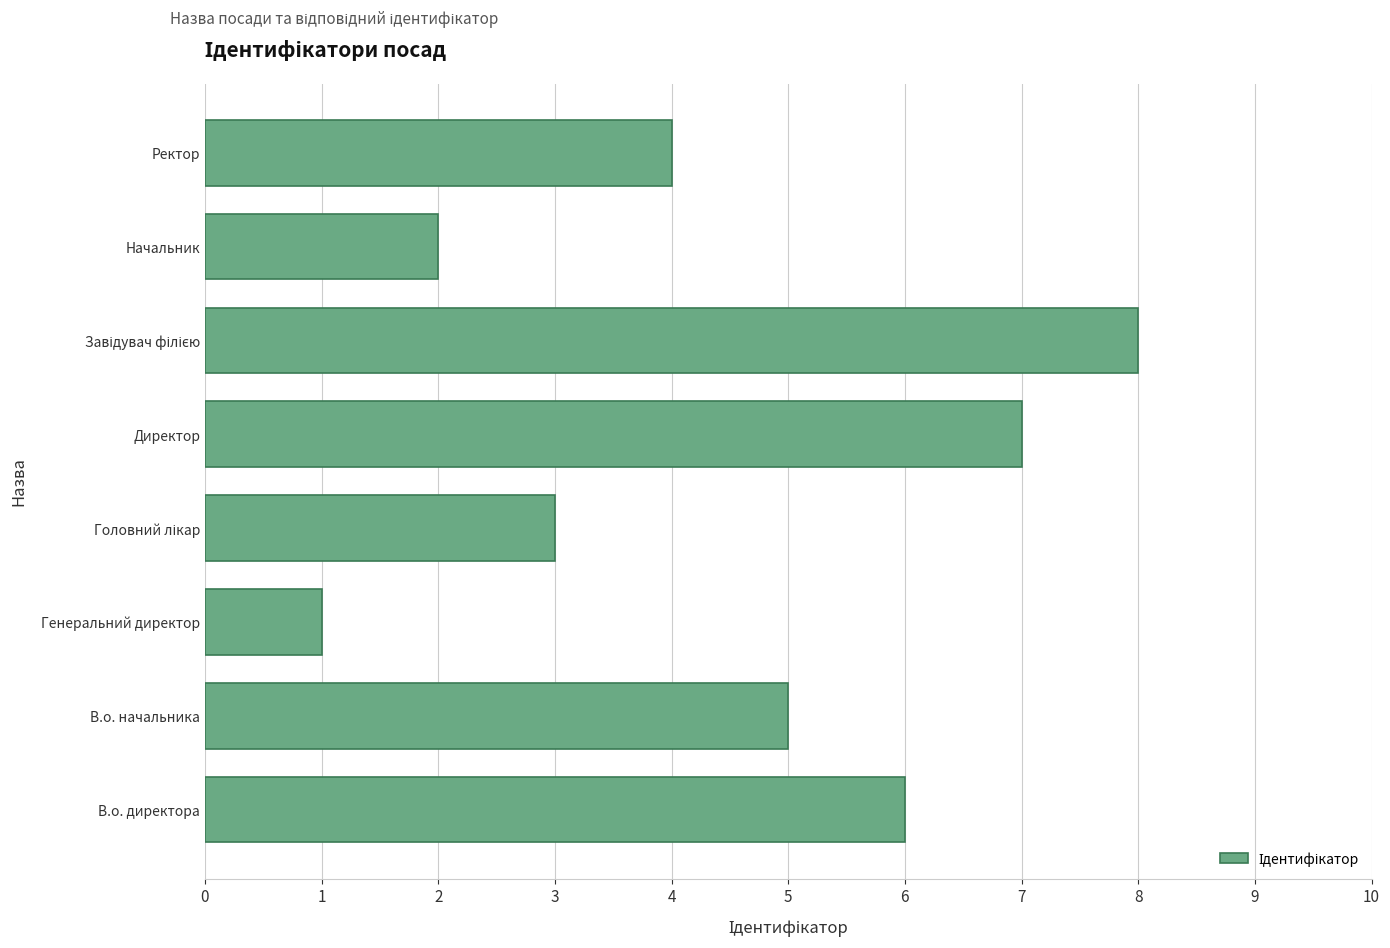

What is the greatest value displayed?

8